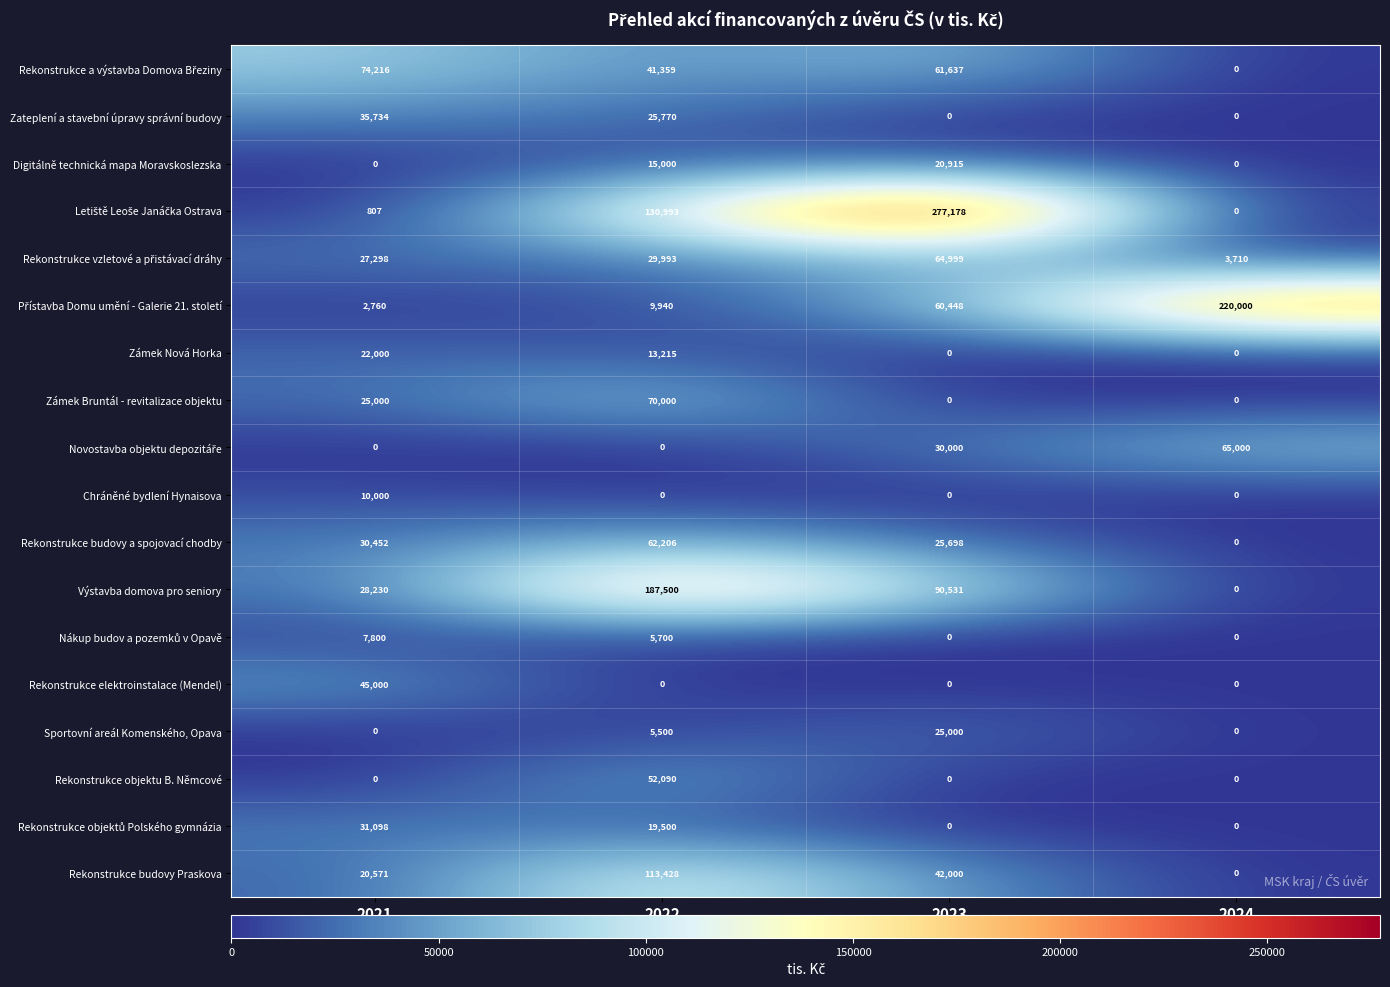

Between 2021 and 2022, which series saw the biggest shift?

Výstavba domova pro seniory